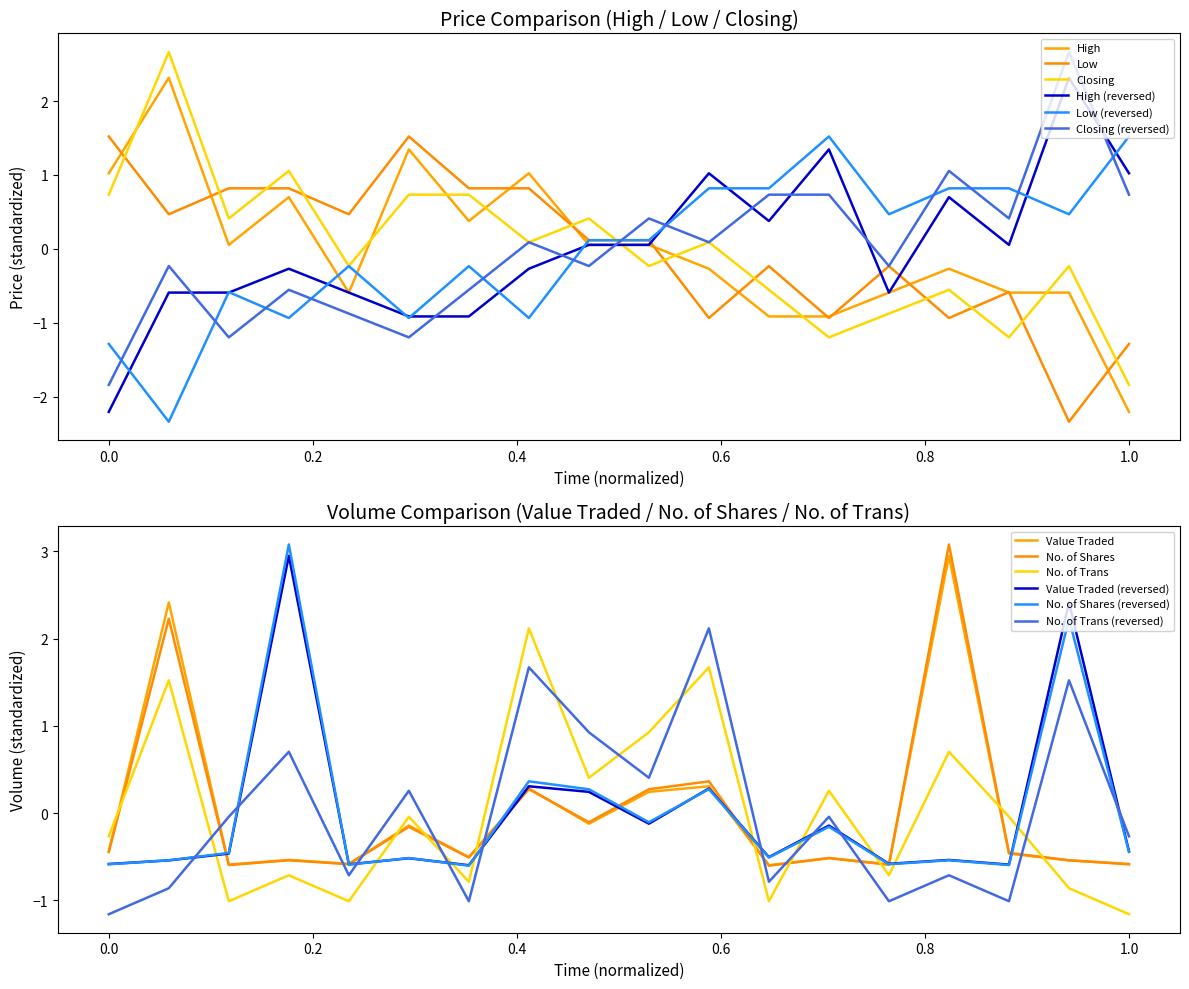

Is it true that No. of Trans equals -0.6 at 04/02/2024?

False